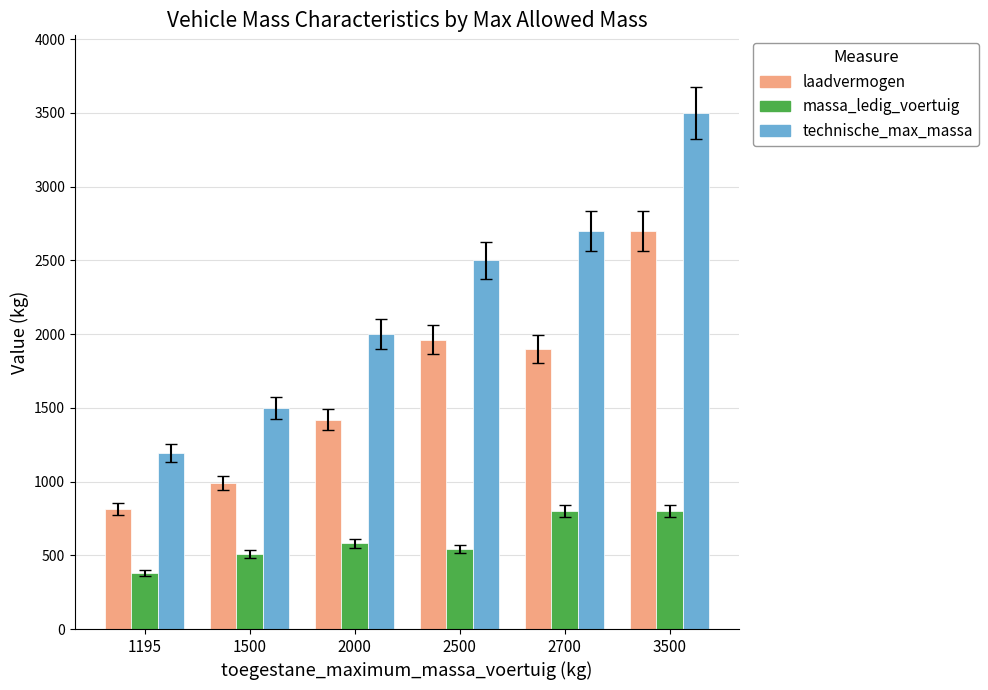

What is the smallest value displayed?

380